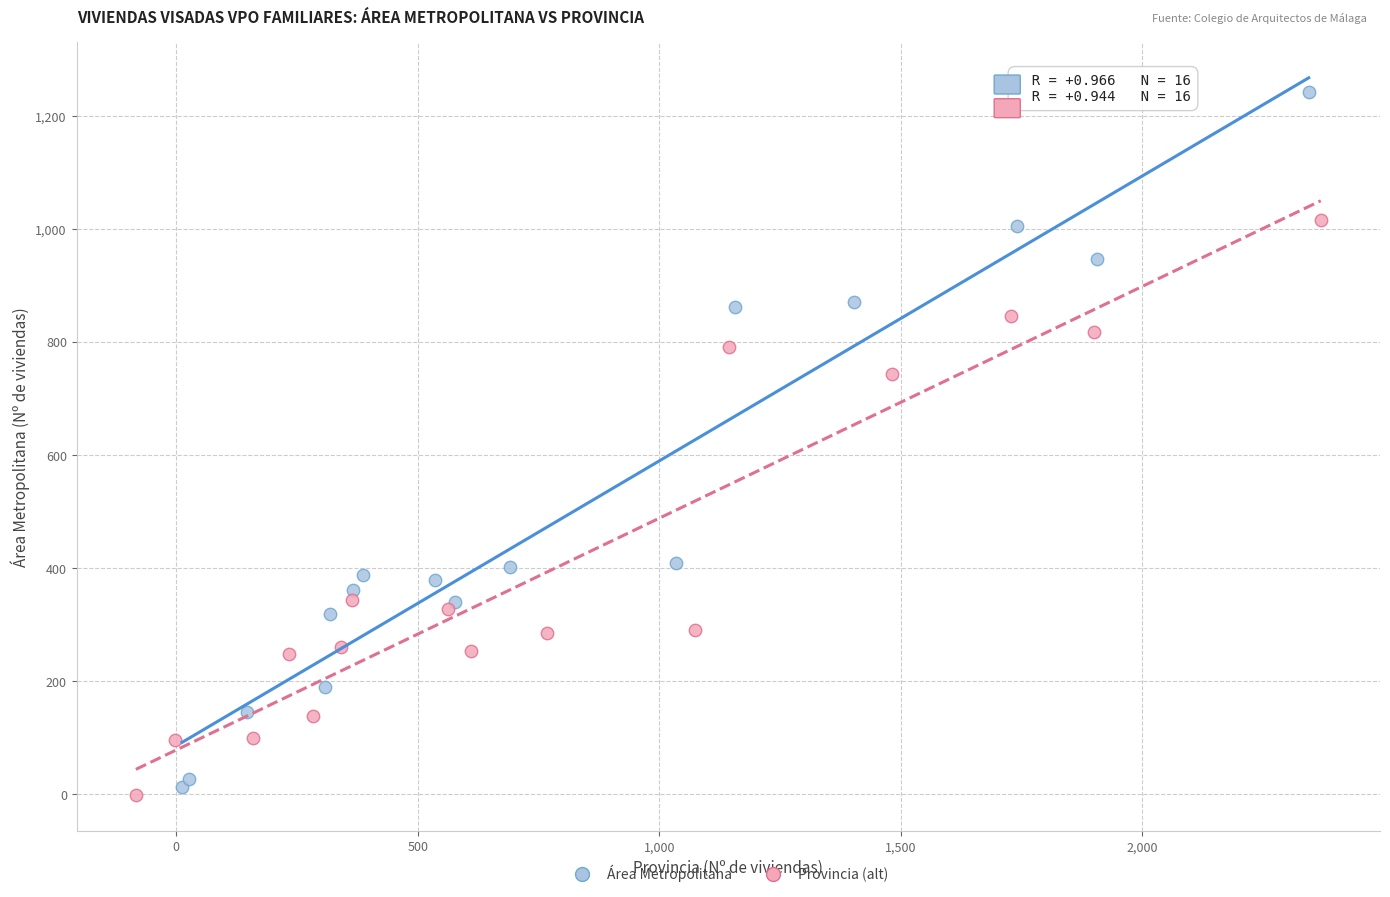

Which series has the widest spread of Y values?

Área Metropolitana